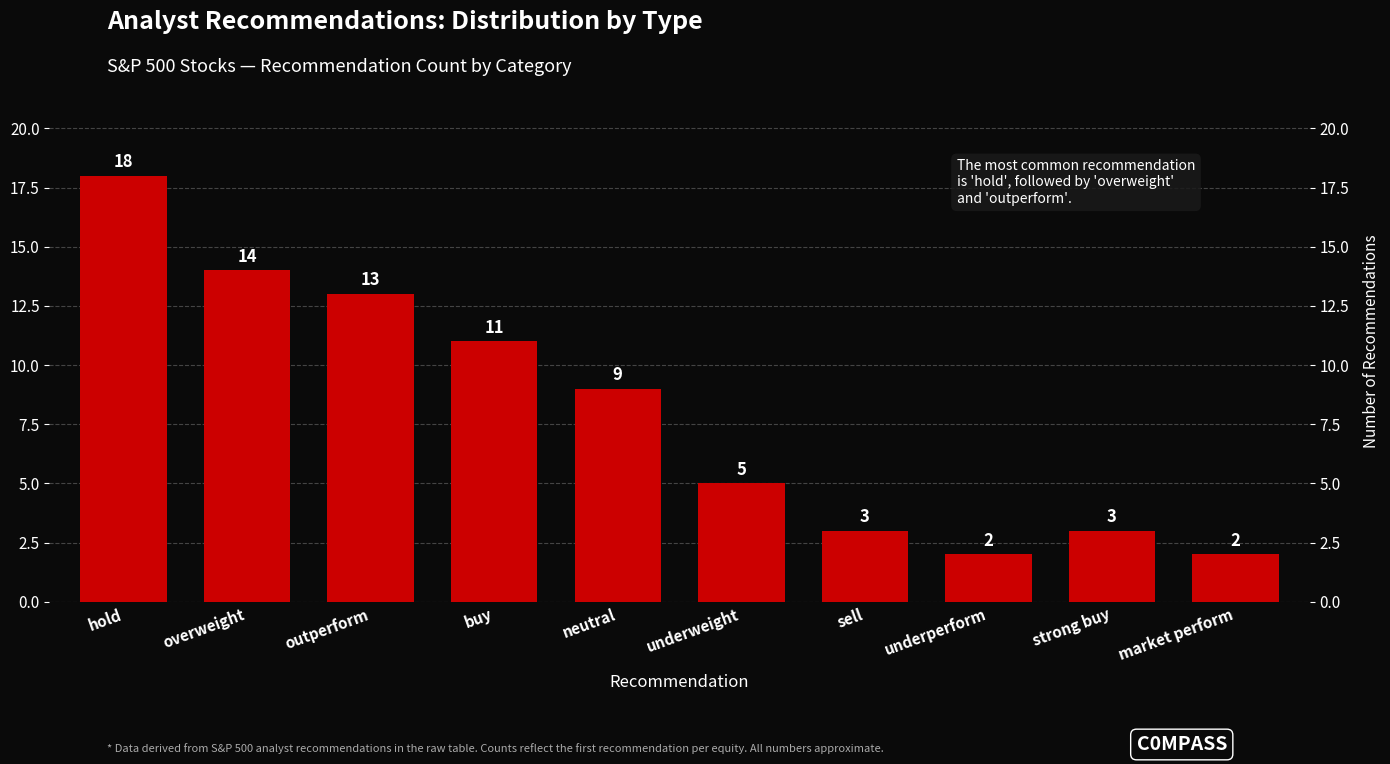

Between underweight and market perform, which is larger?

underweight